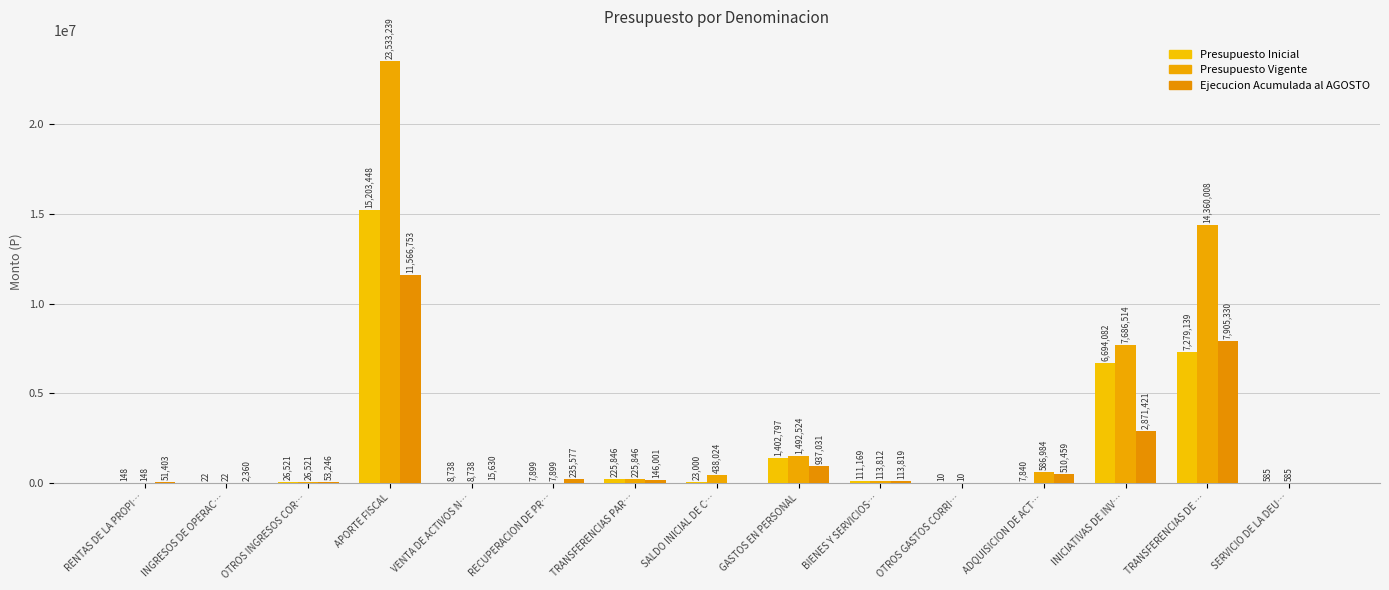

At which category does the chart reach its peak across all series?

APORTE FISCAL